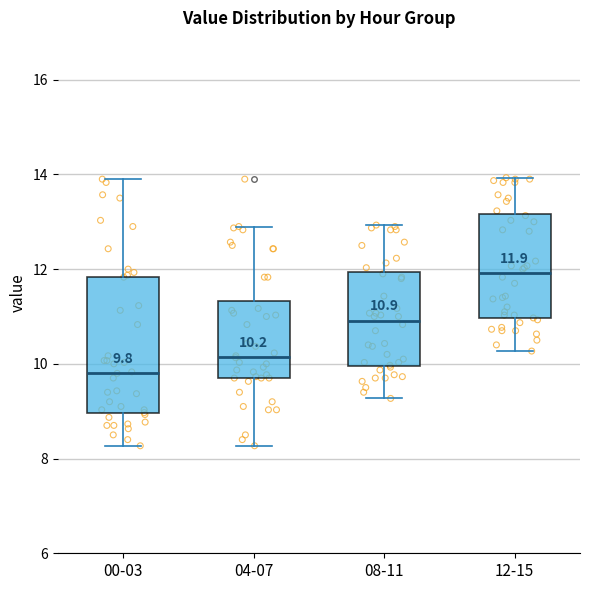

Comparing the boxes themselves (not the whiskers), which one is the tallest?

00-03